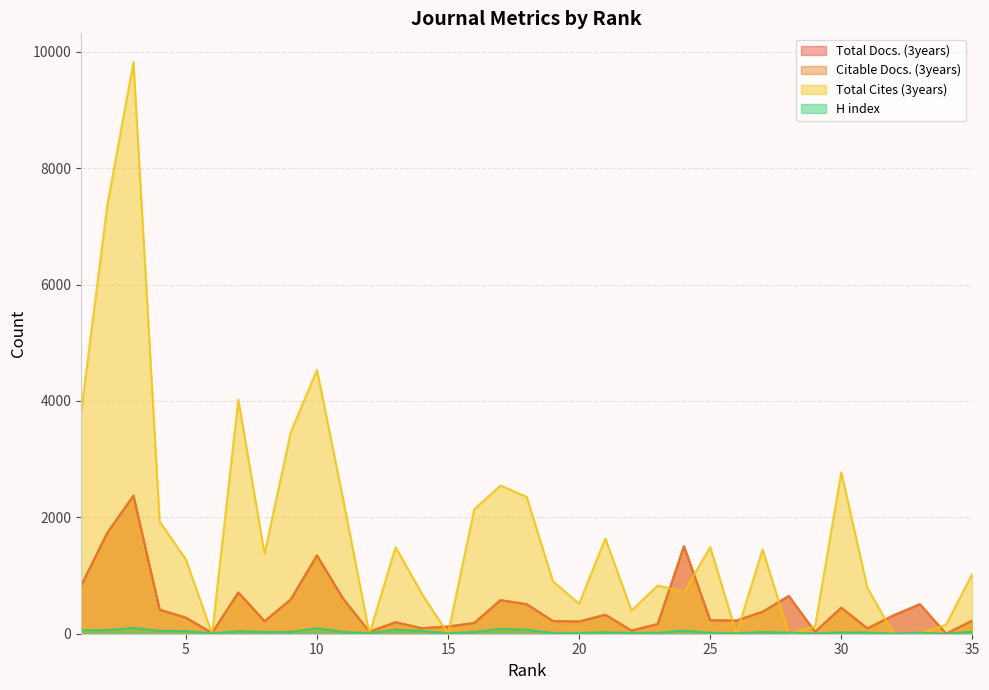

Is the value of H index at 7 greater than the value of Total Docs. (3years) at 14?

No